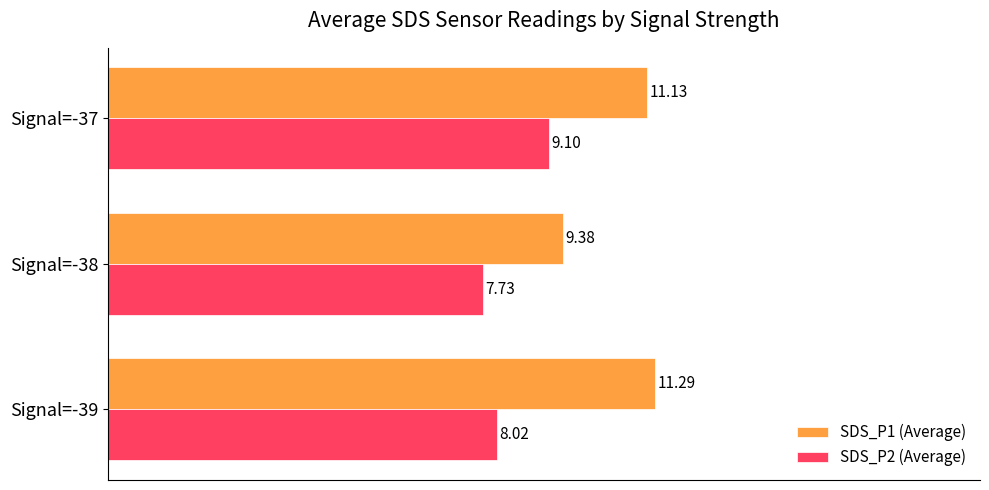

Is the value of SDS_P2 (Average) at Signal=-38 greater than the value of SDS_P1 (Average) at Signal=-38?

No